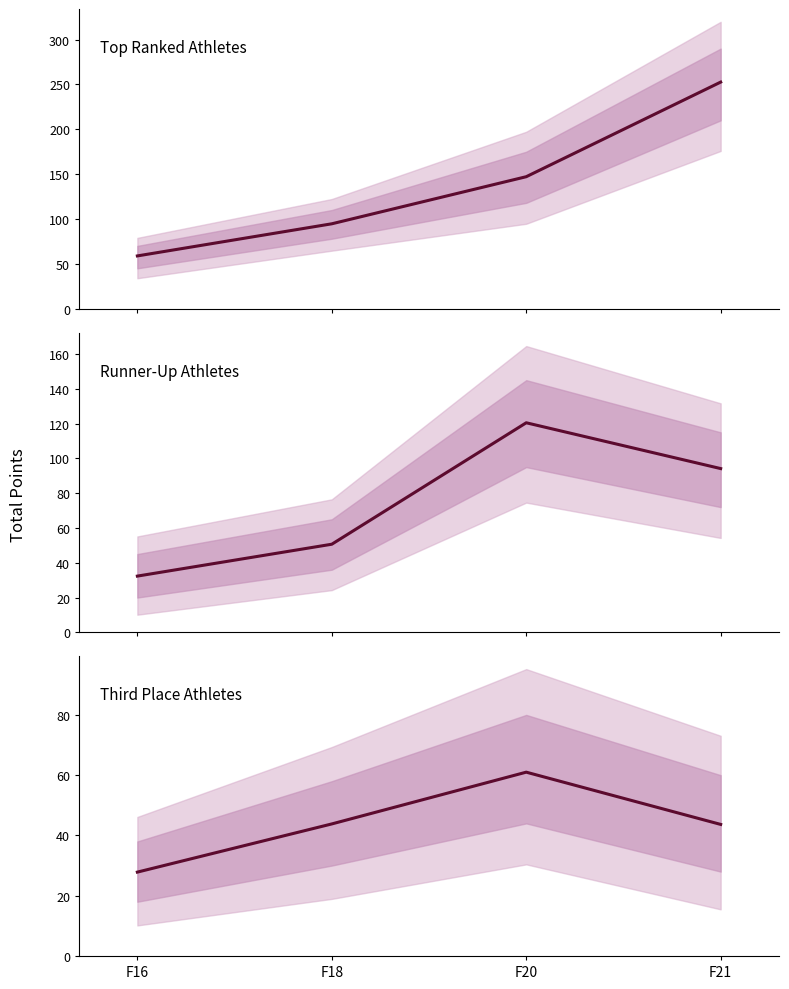

Where does the 3rd Place series first go above 43?

F18